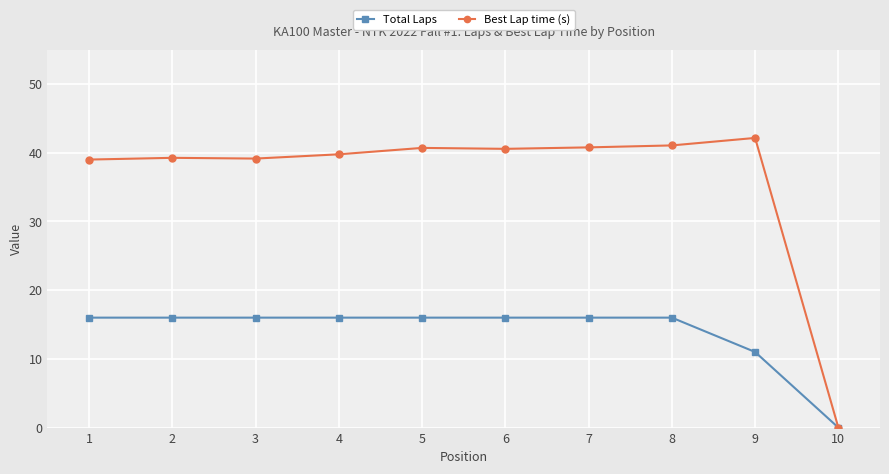

The Total Laps series shows 23.5 at 4. True or false?

False